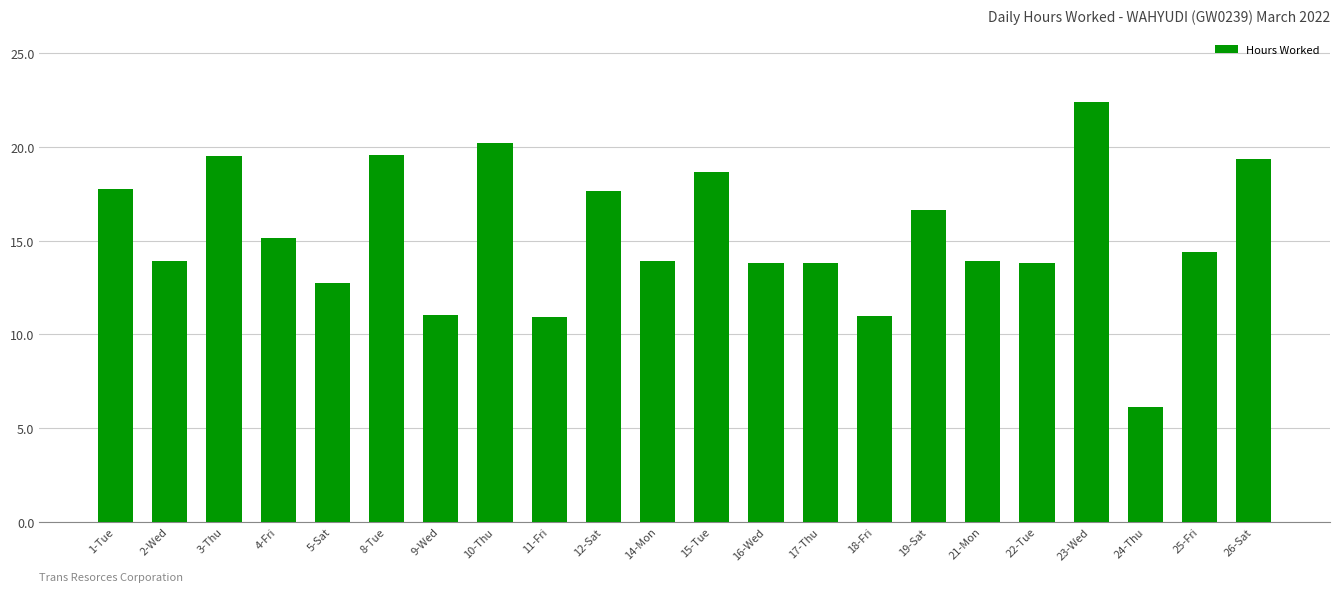

At which category does the chart reach its minimum across all series?

24-Thu